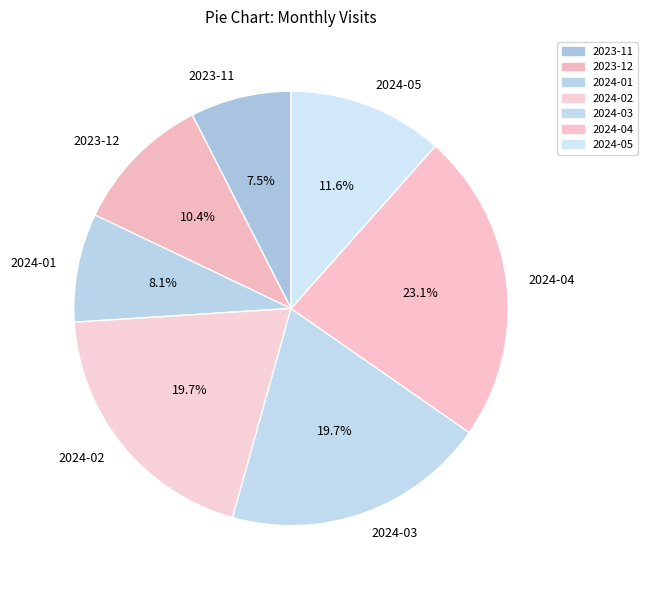

To the nearest percent, what percentage of the pie is 2024-02?

20%